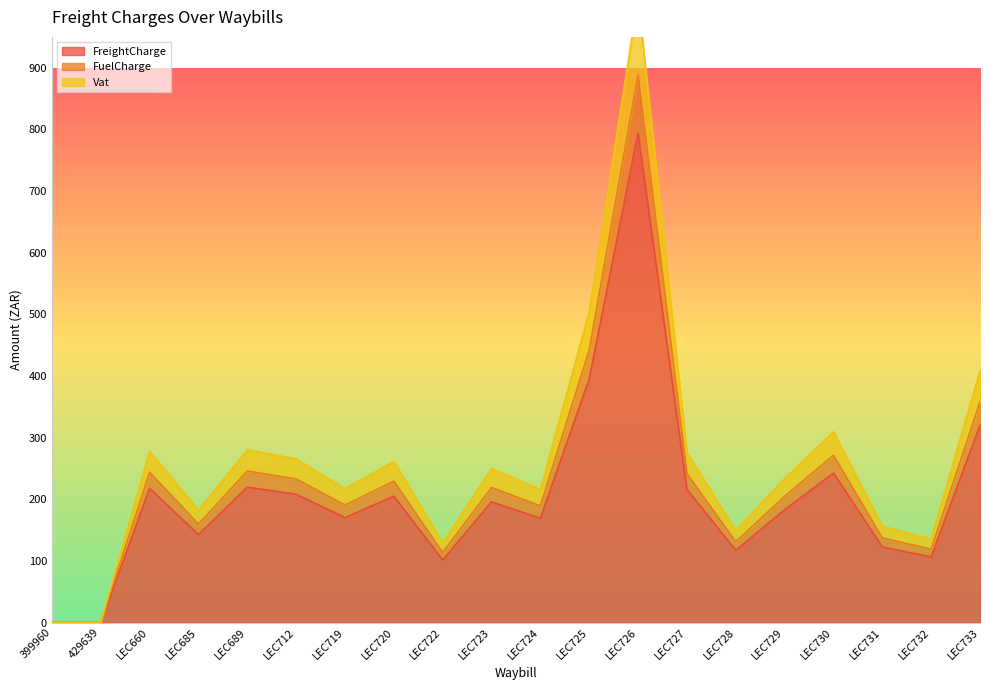

At how many categories does at least one series exceed 616?

1